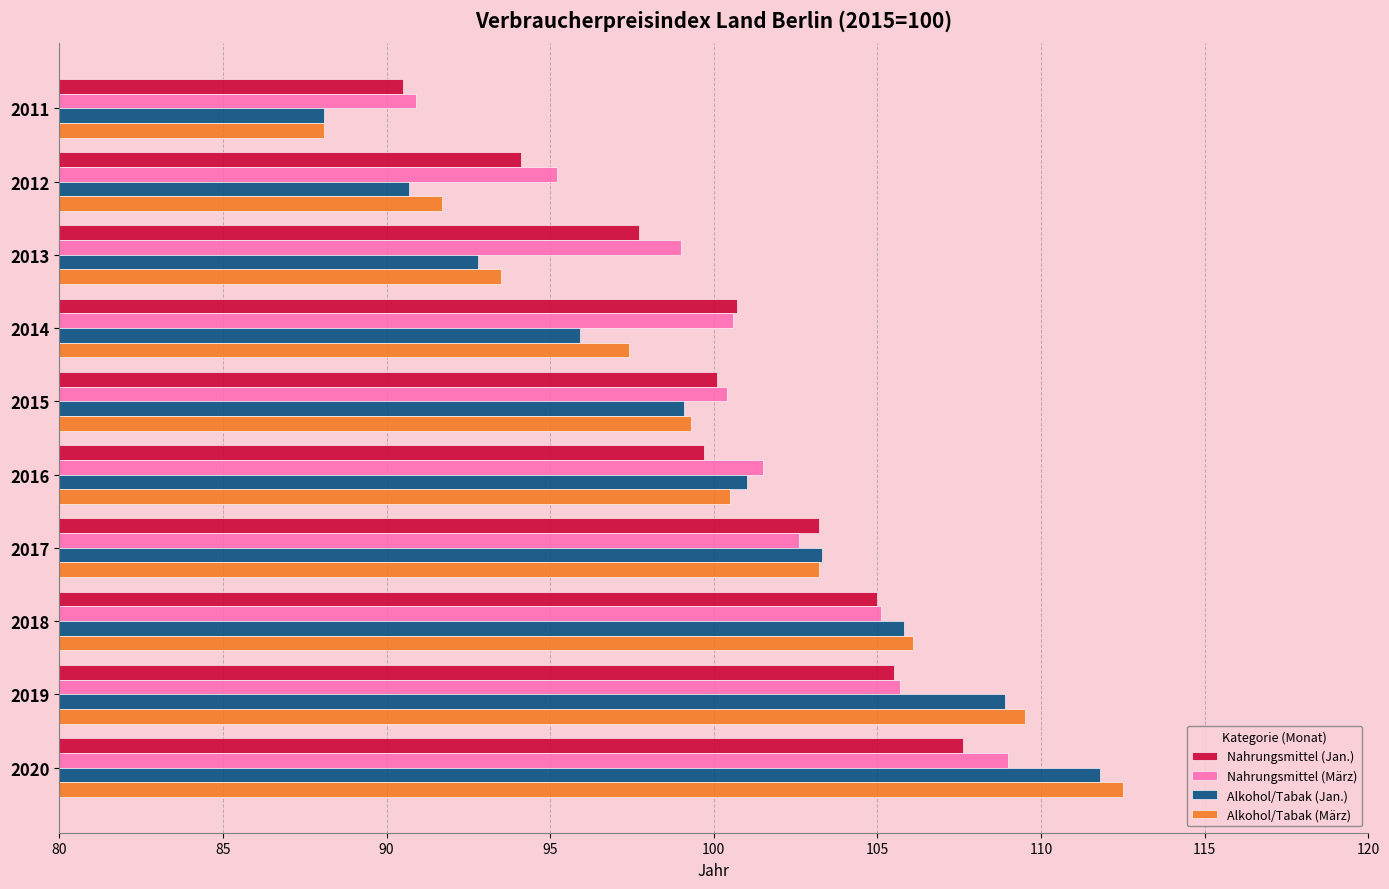

What value does the Nahrungsmittel (Jan.) series have at 2012?

94.1